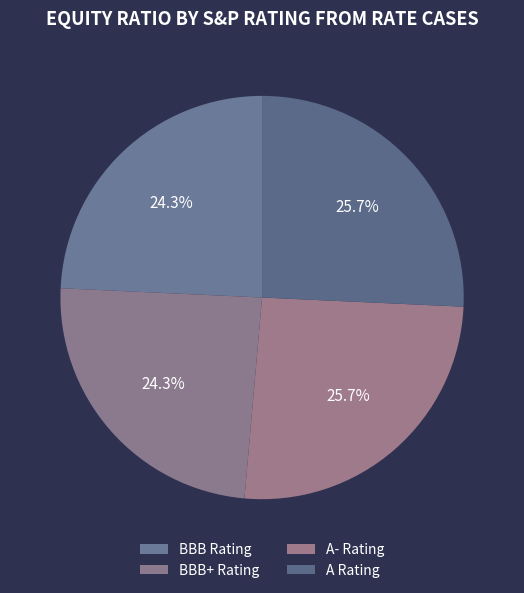

Between A Rating and BBB Rating, which is larger?

A Rating